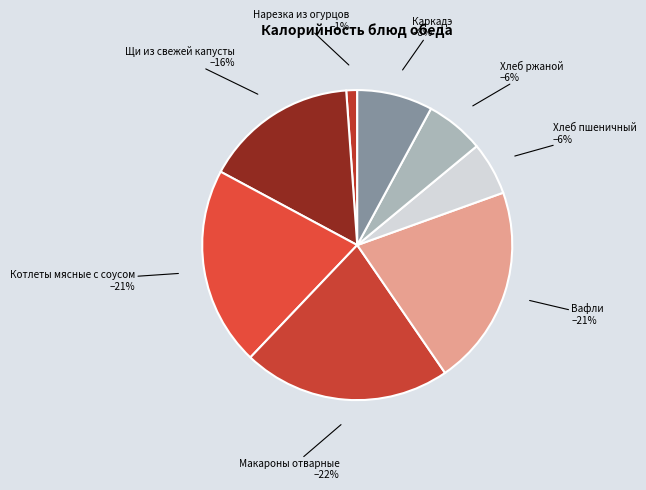

To the nearest percent, what is the average slice percentage?

12%